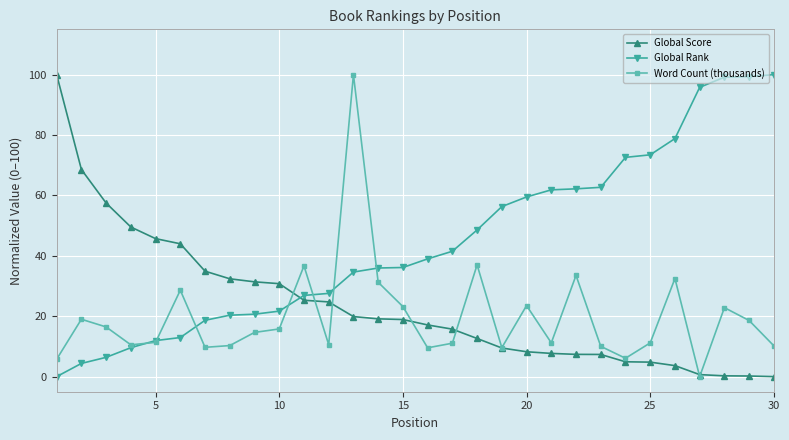

What are all the series names shown in the legend?

Global Score, Global Rank, Word Count (thousands)